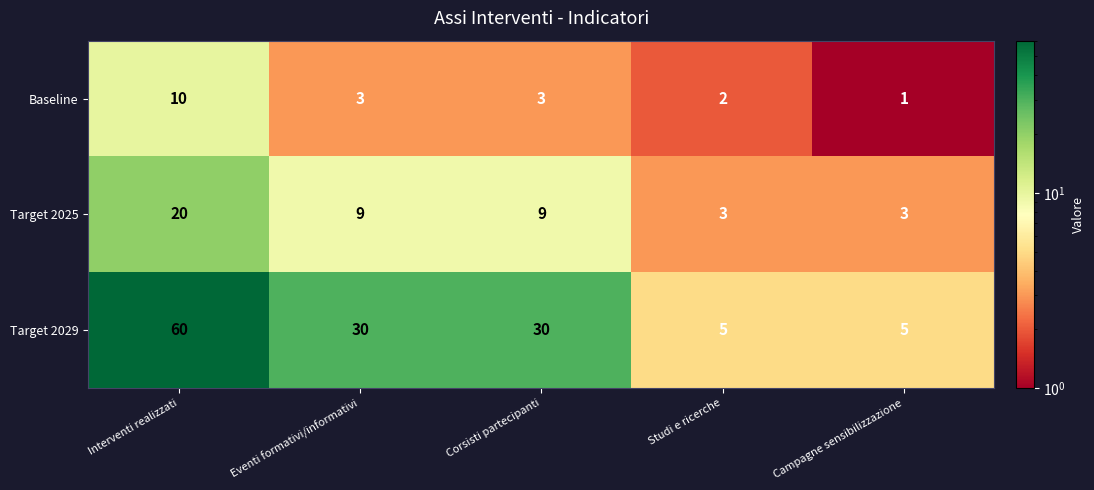

What is the total value across all series at Campagne sensibilizzazione?

9